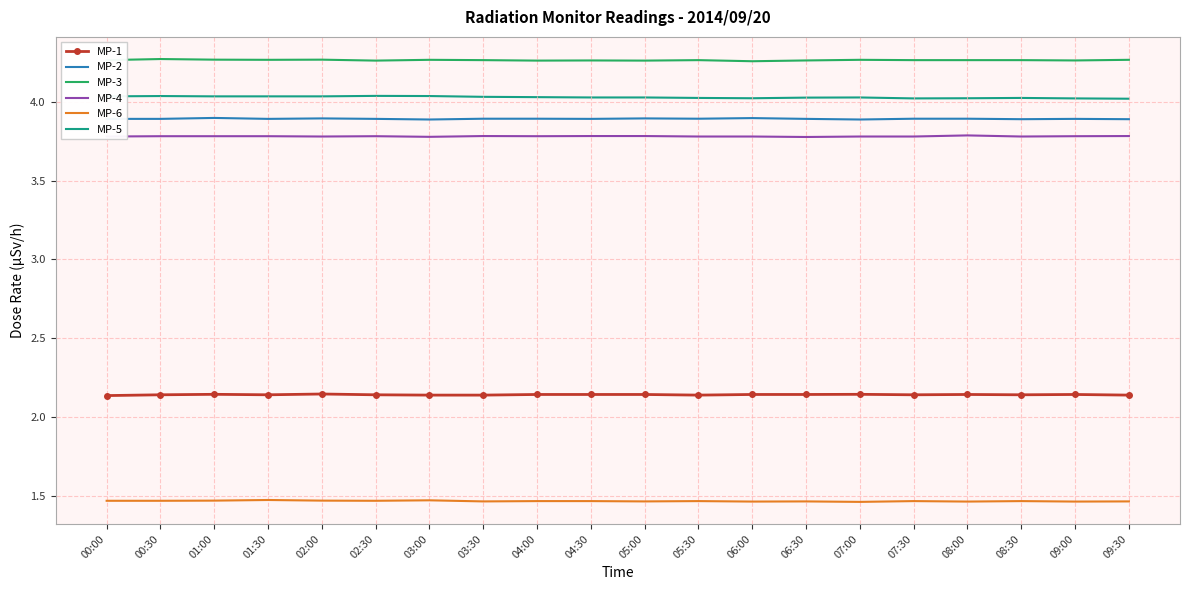

True or false: MP-6 and MP-5 cross at least once.

False